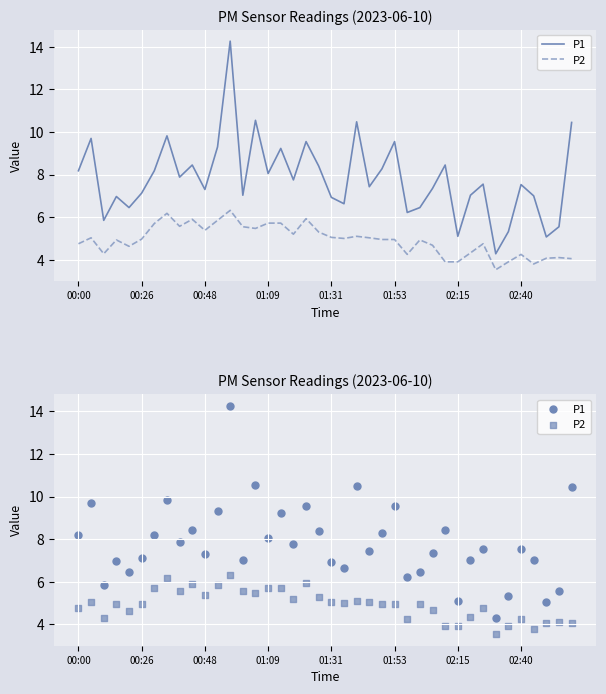

Which series reaches the minimum Y coordinate?

P2